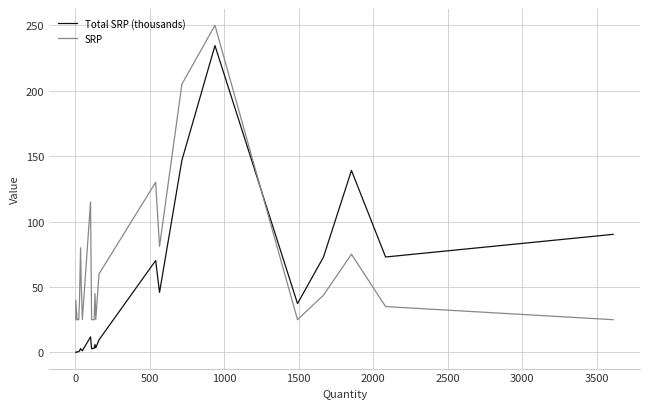

What is the value of the Total SRP (thousands) point at the 15th from the left?

3.4